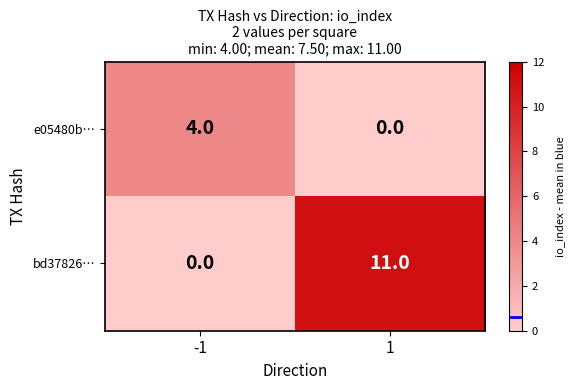

Reading left to right, transcribe all the data shown in this chart.

e05480b…: 4	0
bd37826…: 0	11